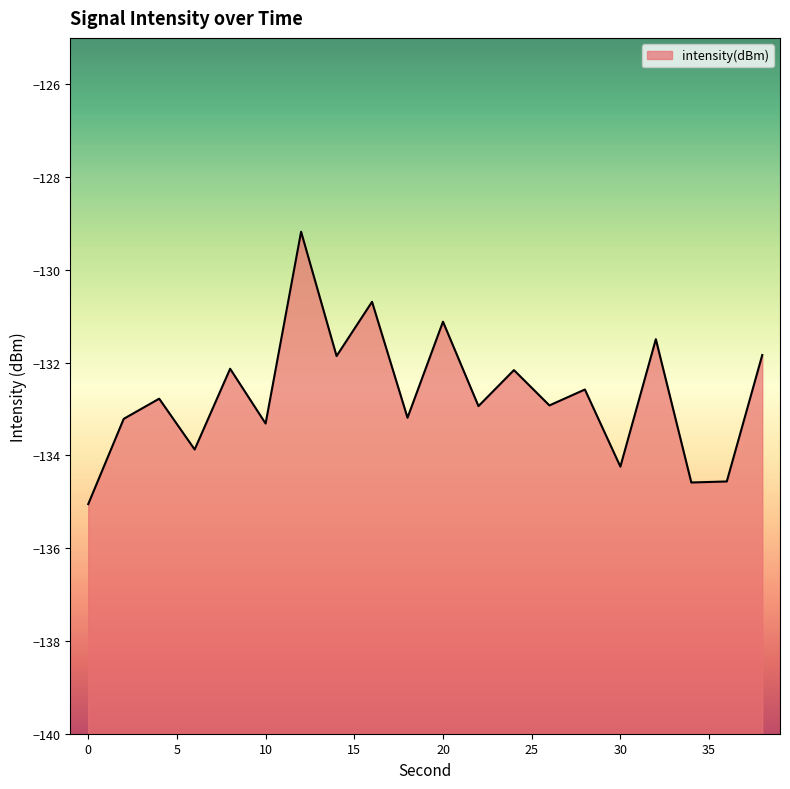

What is the value of the 1st point from the left?

-135.1